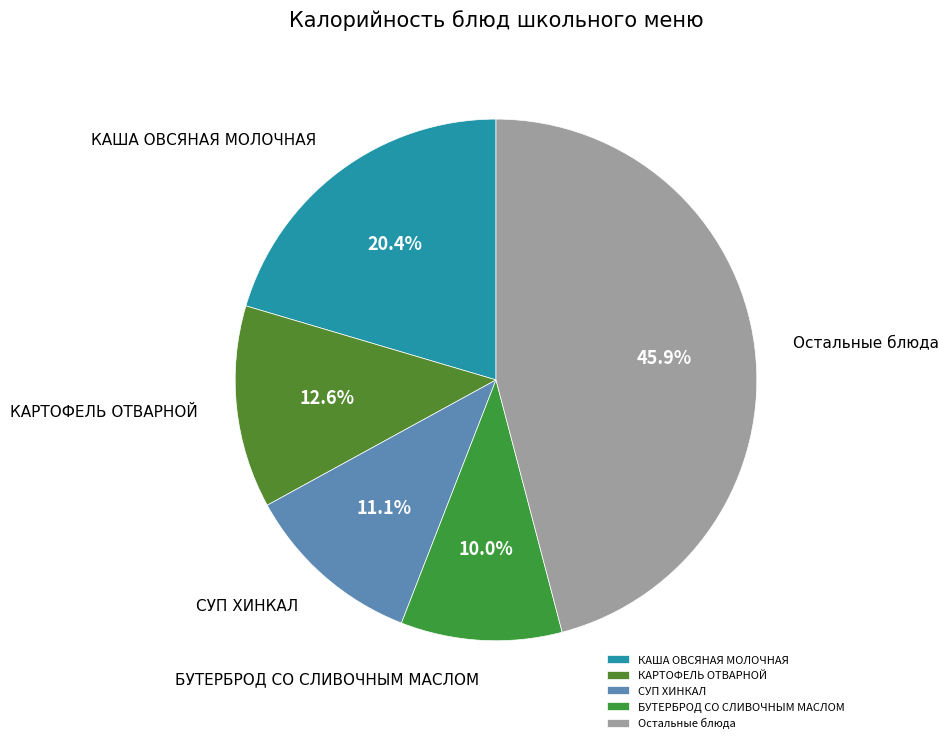

Rank the categories by value from highest to lowest.

Остальные блюда, КАША ОВСЯНАЯ МОЛОЧНАЯ, КАРТОФЕЛЬ ОТВАРНОЙ, СУП ХИНКАЛ, БУТЕРБРОД СО СЛИВОЧНЫМ МАСЛОМ